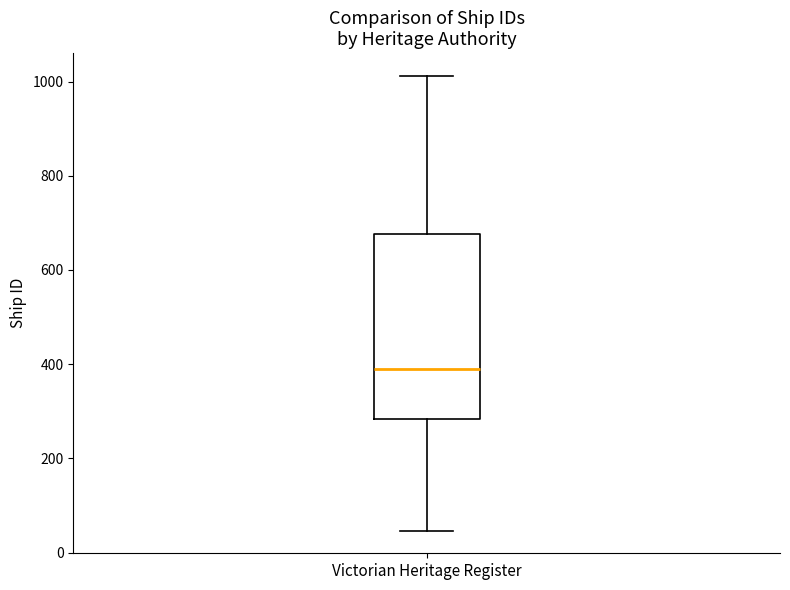

Read this box plot against the y-axis: the position of the median line, the range covered by the box, and the ends of both whiskers. The values are not printed on the chart, so give them approximately, as read against the axis.

median 380, box 280 to 680, whiskers 40 to 1020